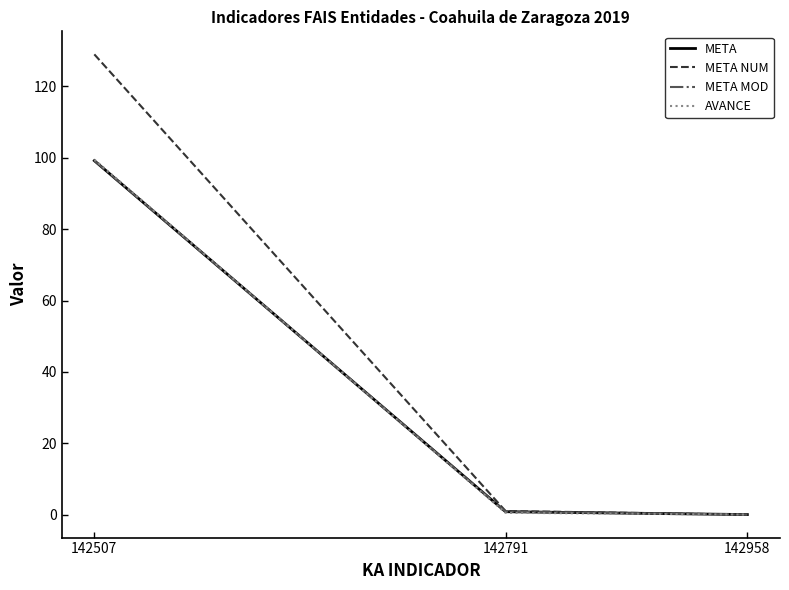

At which label does META MOD reach its peak?

142507